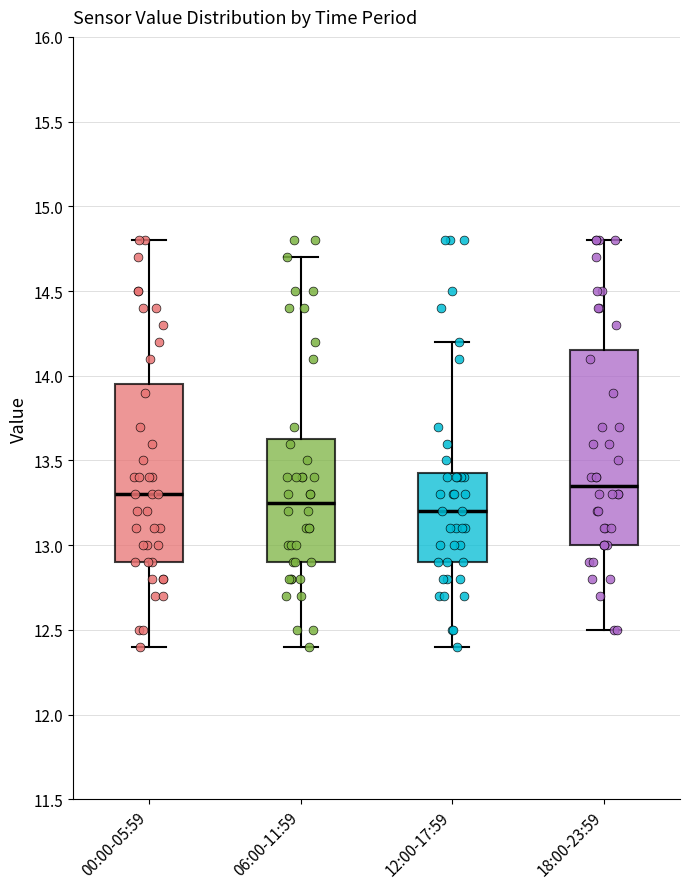

Reading left to right, read every box against the y-axis: the position of its median line, the range the box covers, and the ends of its whiskers. The values are not printed on the chart, so give them approximately, as read against the axis.

00:00-05:59: median 13.30, box 12.90 to 13.95, whiskers 12.40 to 14.80
06:00-11:59: median 13.25, box 12.90 to 13.65, whiskers 12.40 to 14.70
12:00-17:59: median 13.20, box 12.90 to 13.45, whiskers 12.40 to 14.20
18:00-23:59: median 13.35, box 13.00 to 14.15, whiskers 12.50 to 14.80